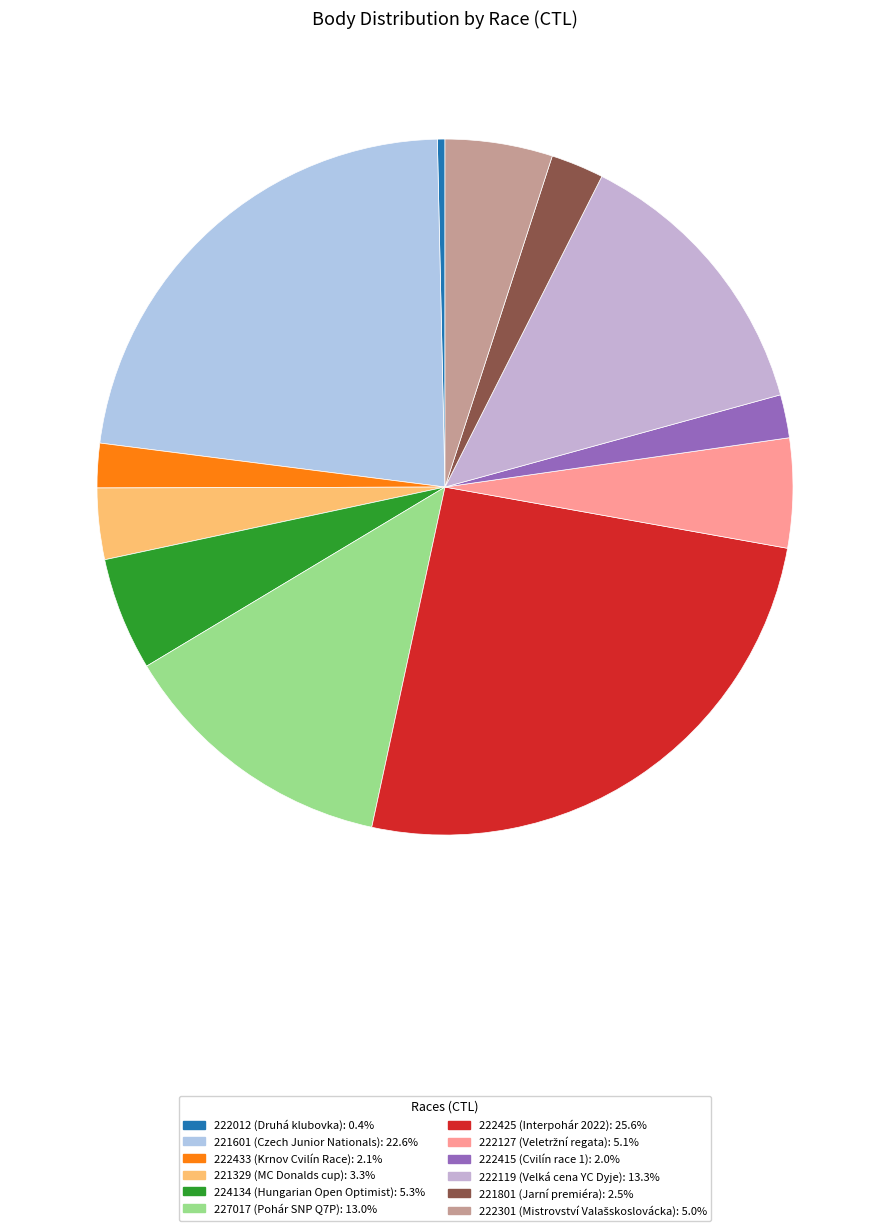

Is 222415 the majority of the pie?

No